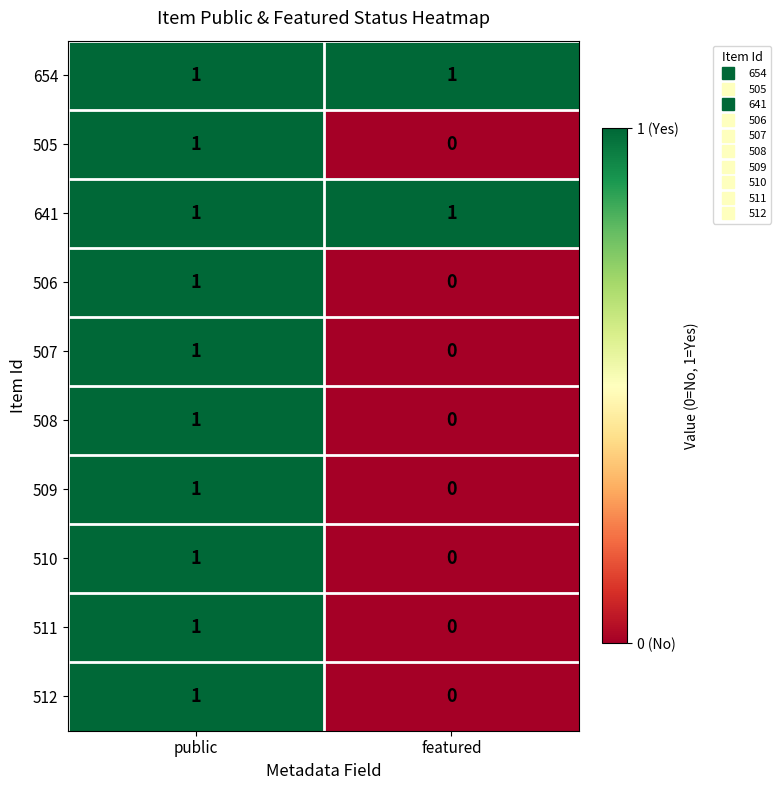

At which category is the sum across all series the highest?

public